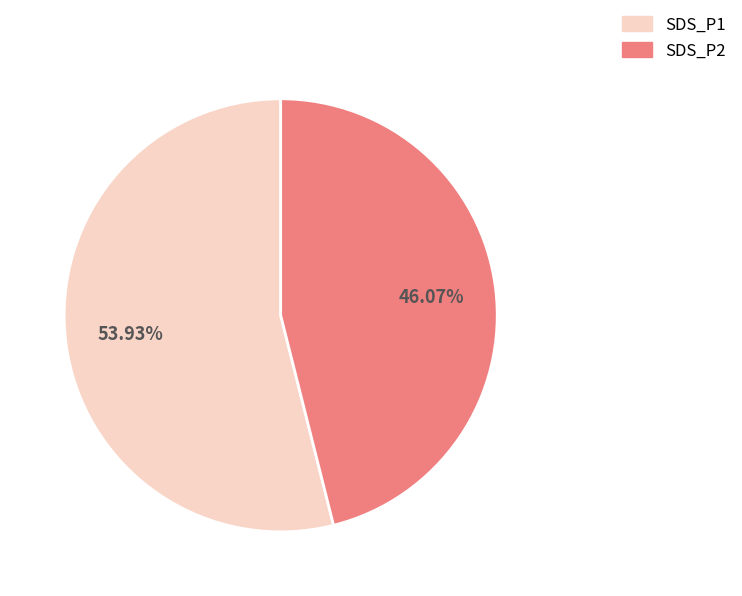

How many segments does this pie chart have?

2